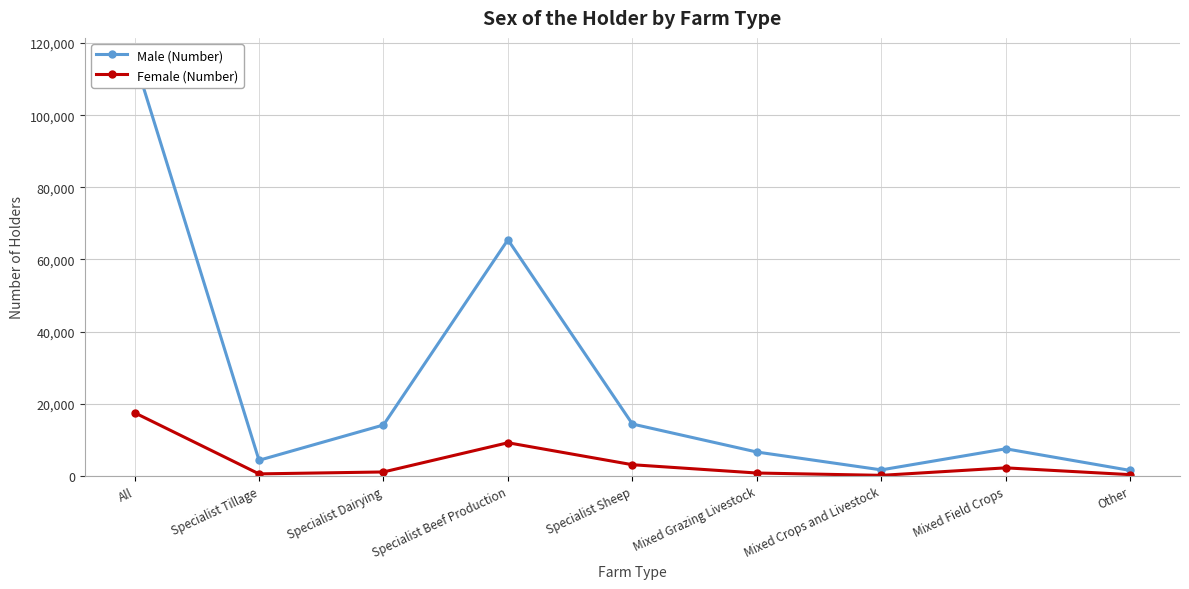

True or false: Female (Number) and Male (Number) cross at least once.

False